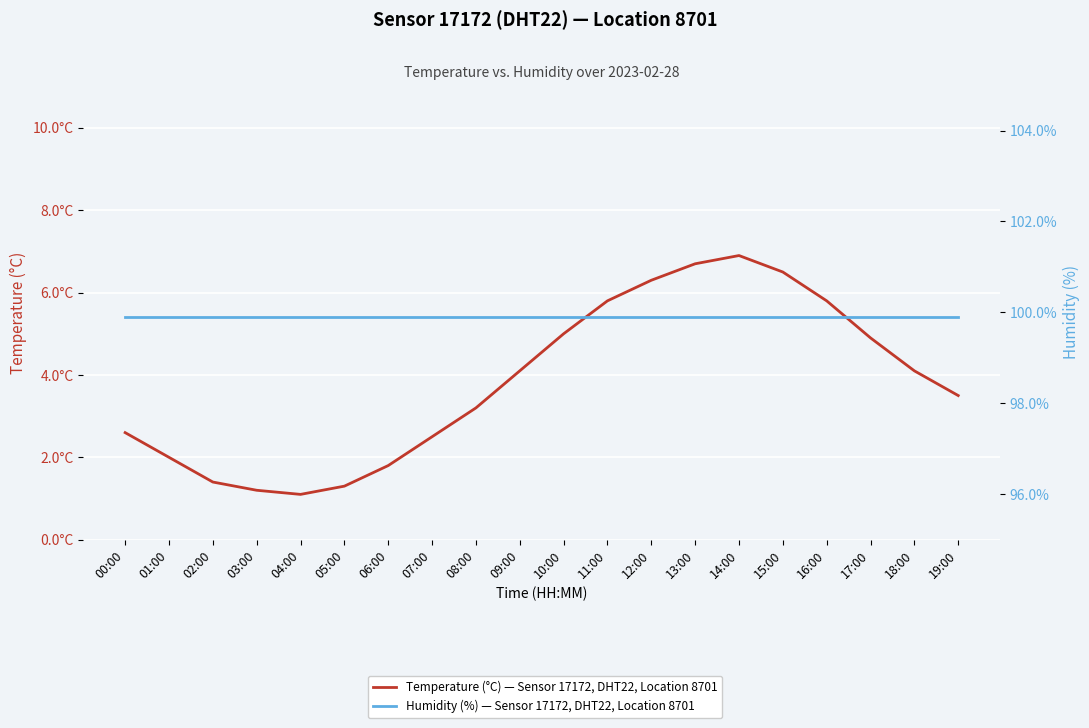

Which category has the highest value in the Humidity (%) — Sensor 17172, DHT22, Location 8701 series?

00:00